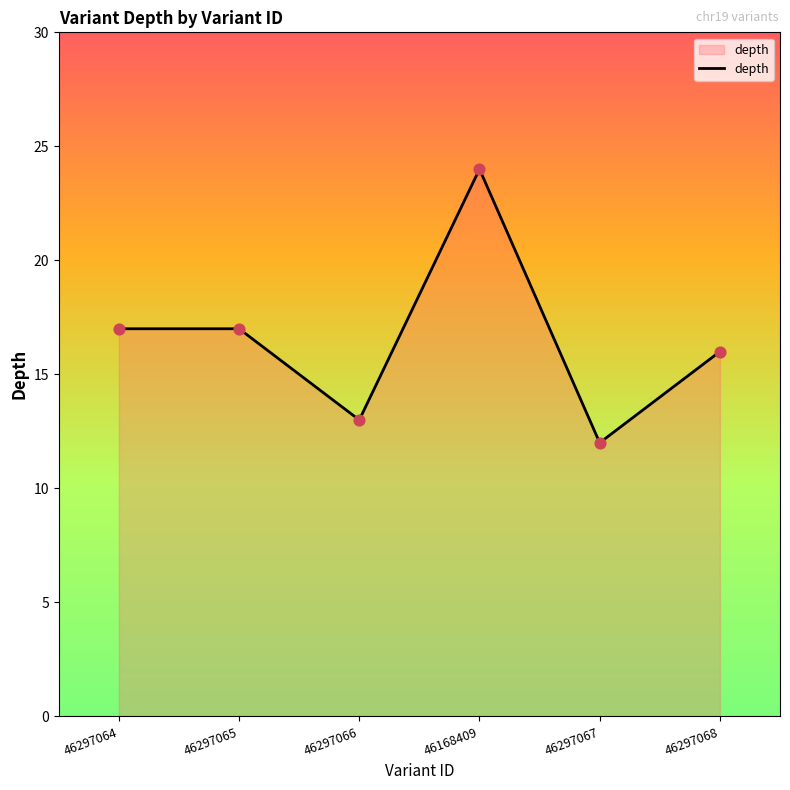

Between 46297066 and 46297064, which is larger?

46297064